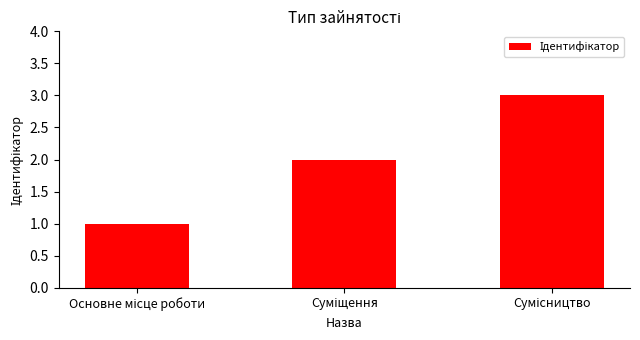

What is the average value?

2